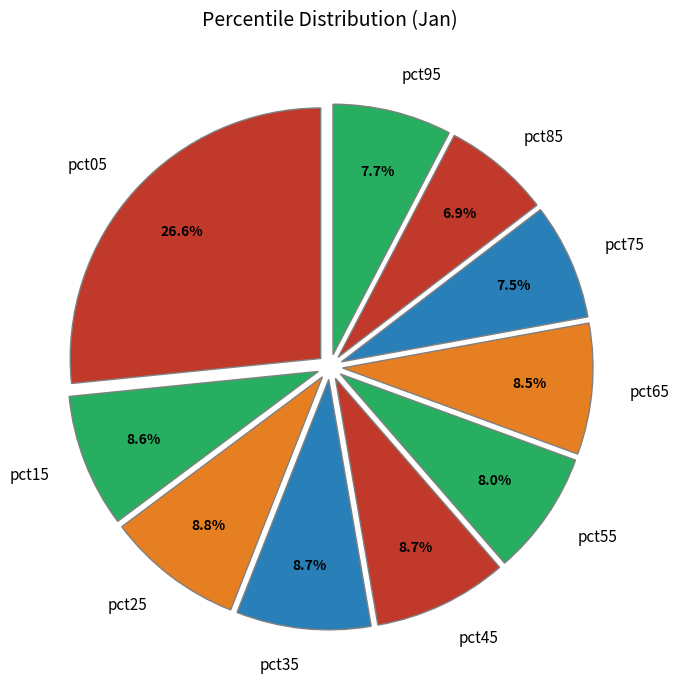

Does pct25 represent more than half of the total?

No